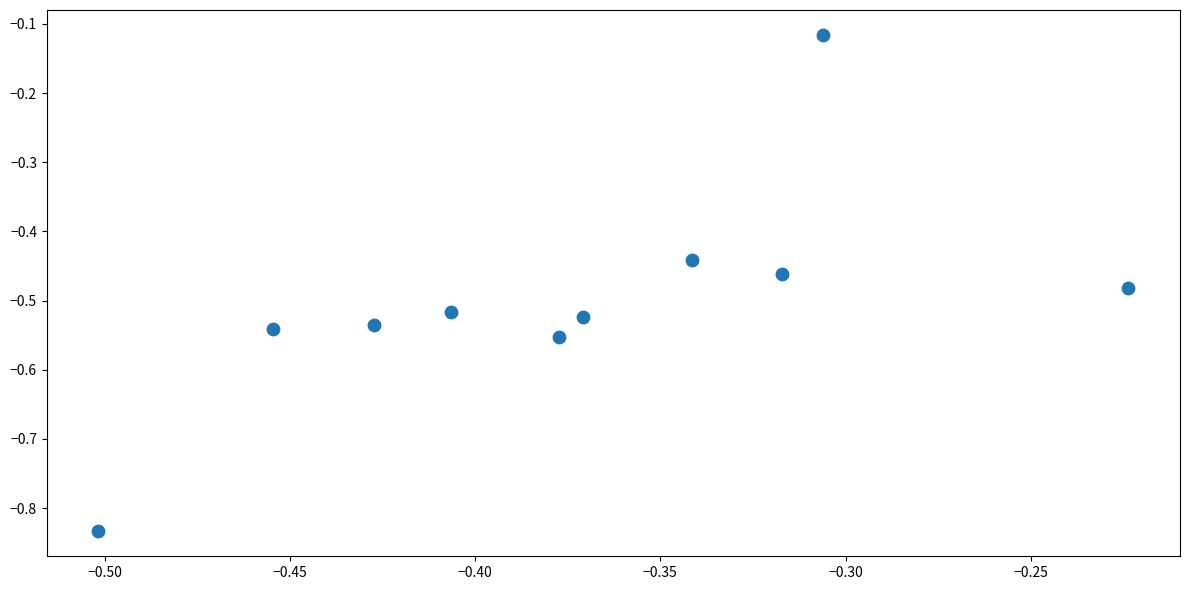

What is the range of X values (max minus min)?

0.3